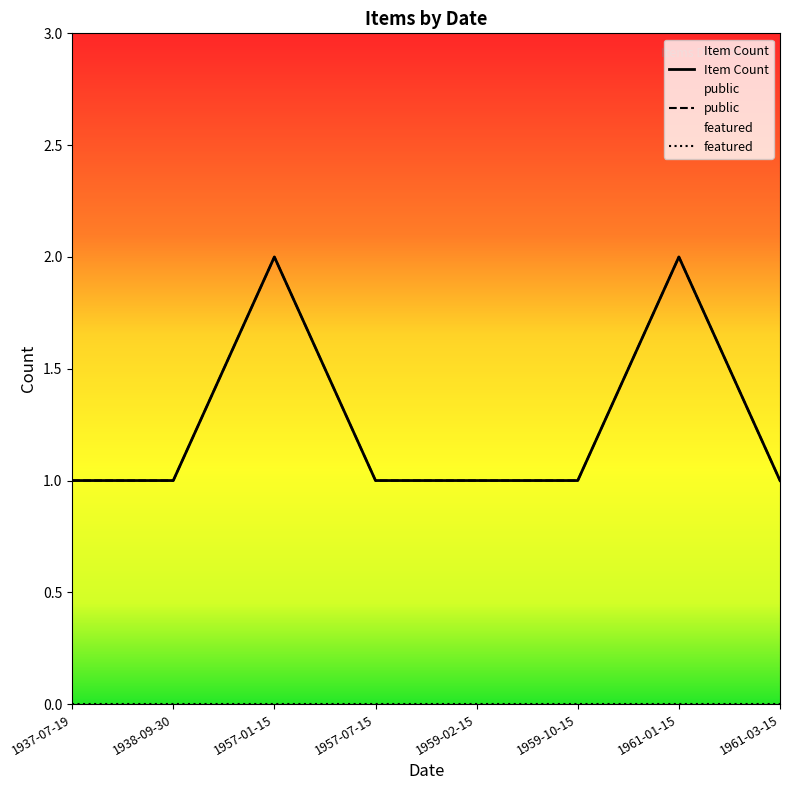

What is the lowest value of the Item Count series?

1